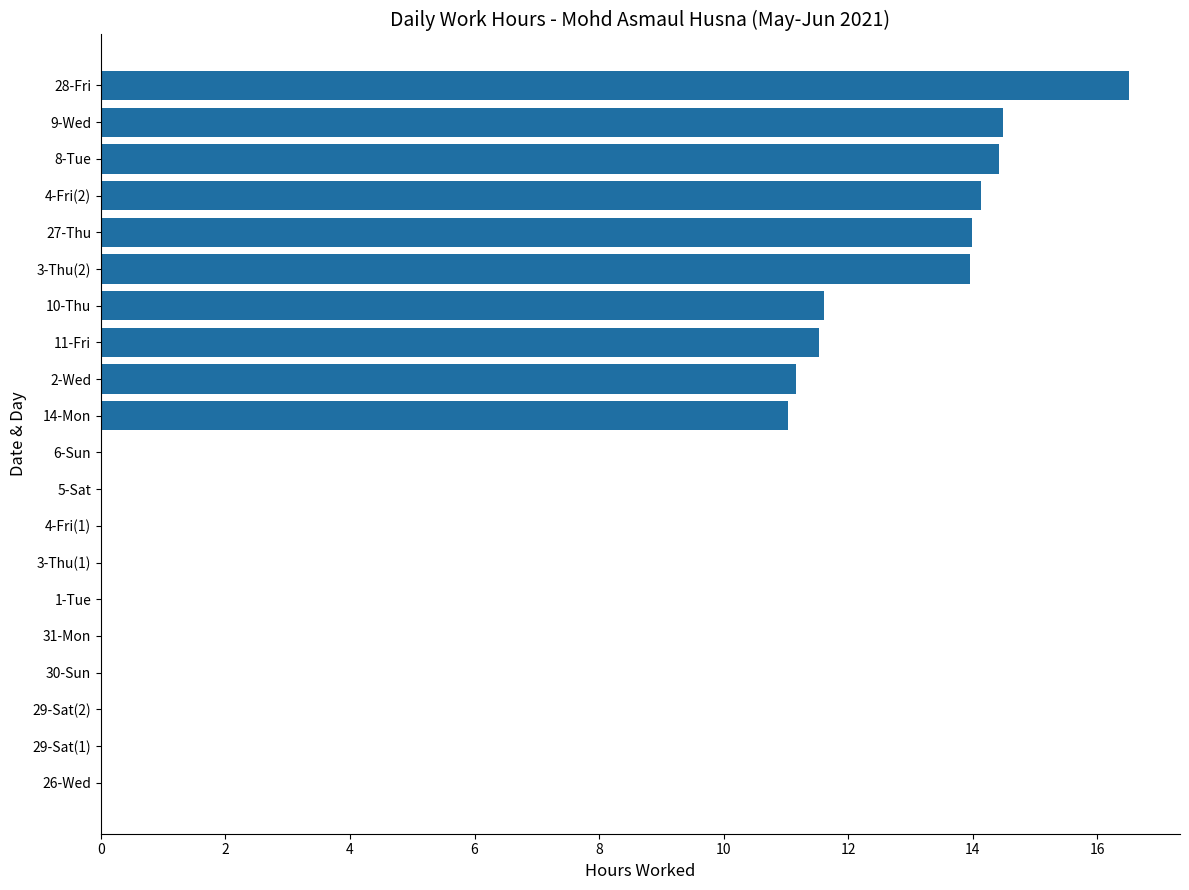

Is it true that the value at 11-Fri is 7.2?

False